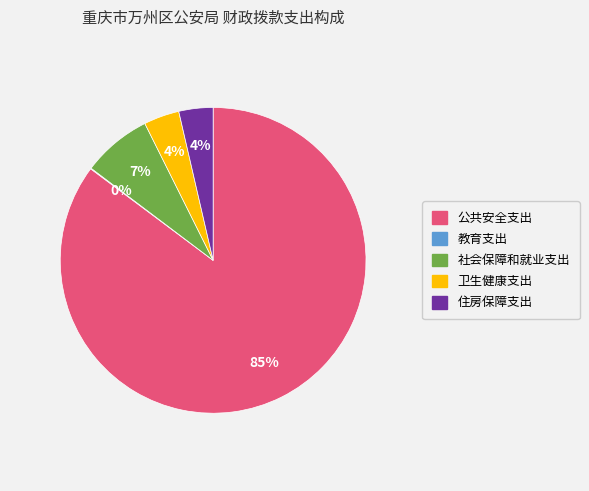

The 公共安全支出 slice represents 99% of the pie. True or false?

False